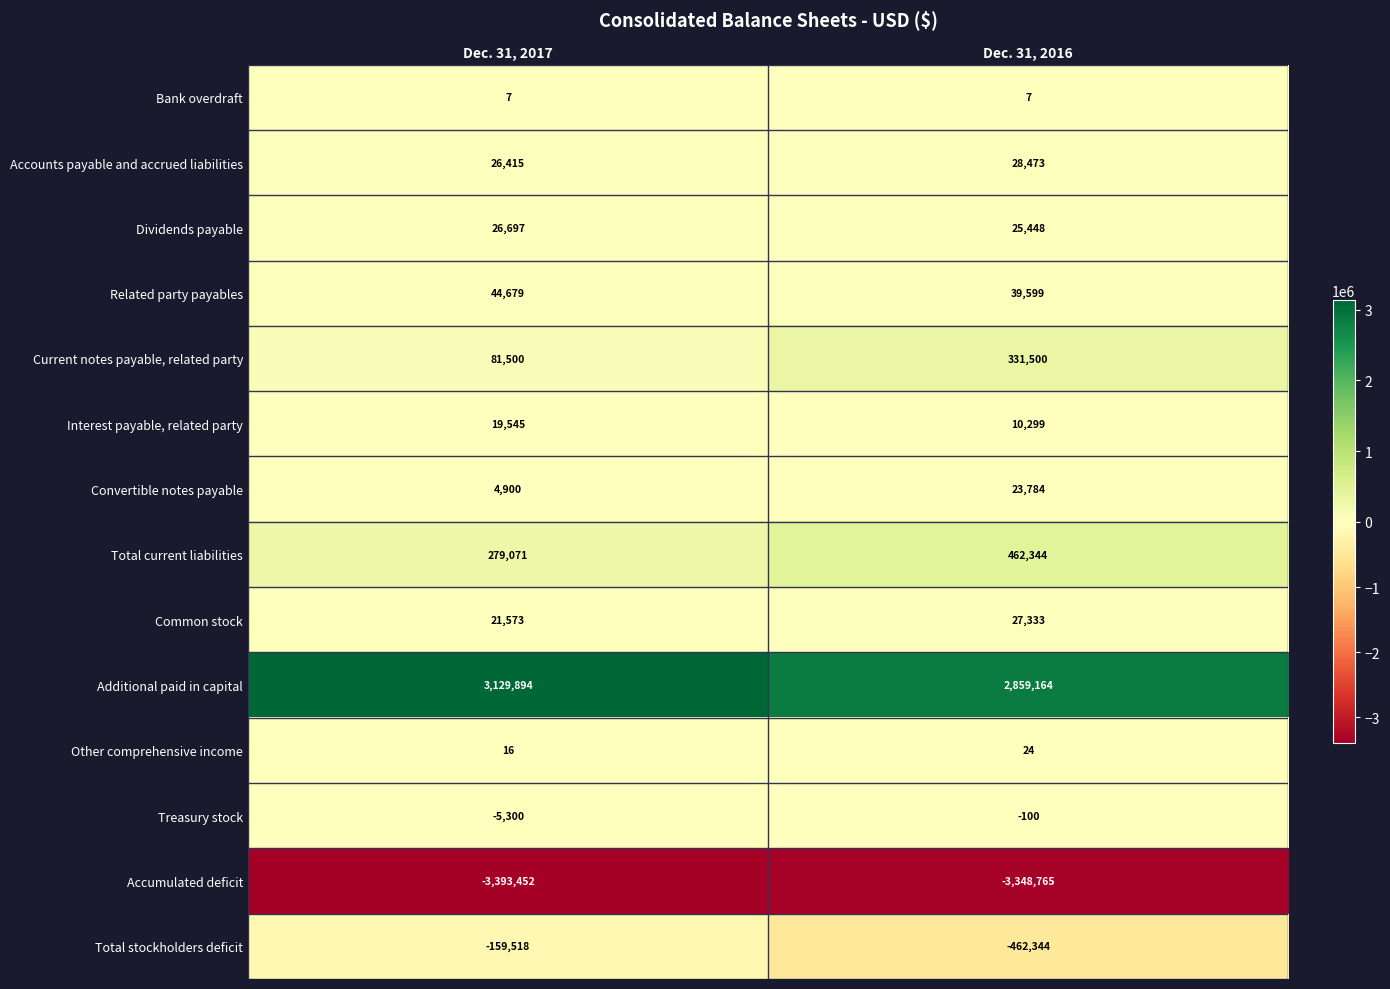

Is the value of Related party payables at Dec. 31, 2017 greater than the value of Total current liabilities at Dec. 31, 2017?

No